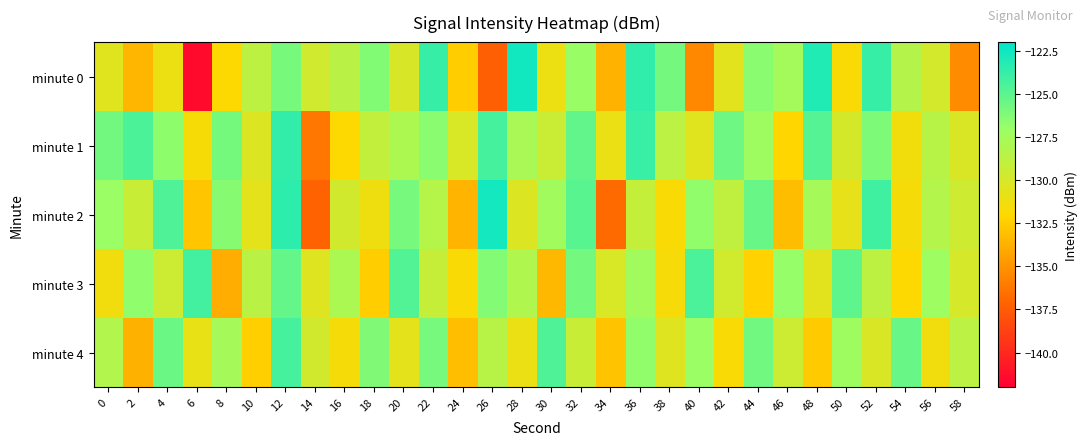

Which series changed the most between 44 and 48?

minute 4